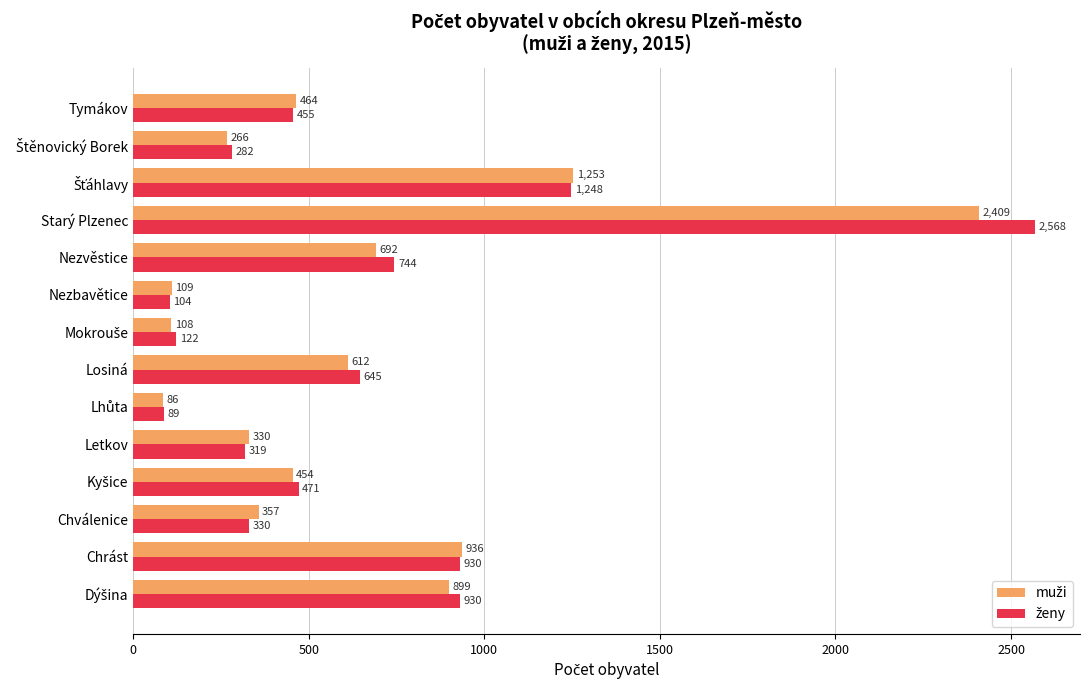

What is the maximum value shown in the chart?

2568